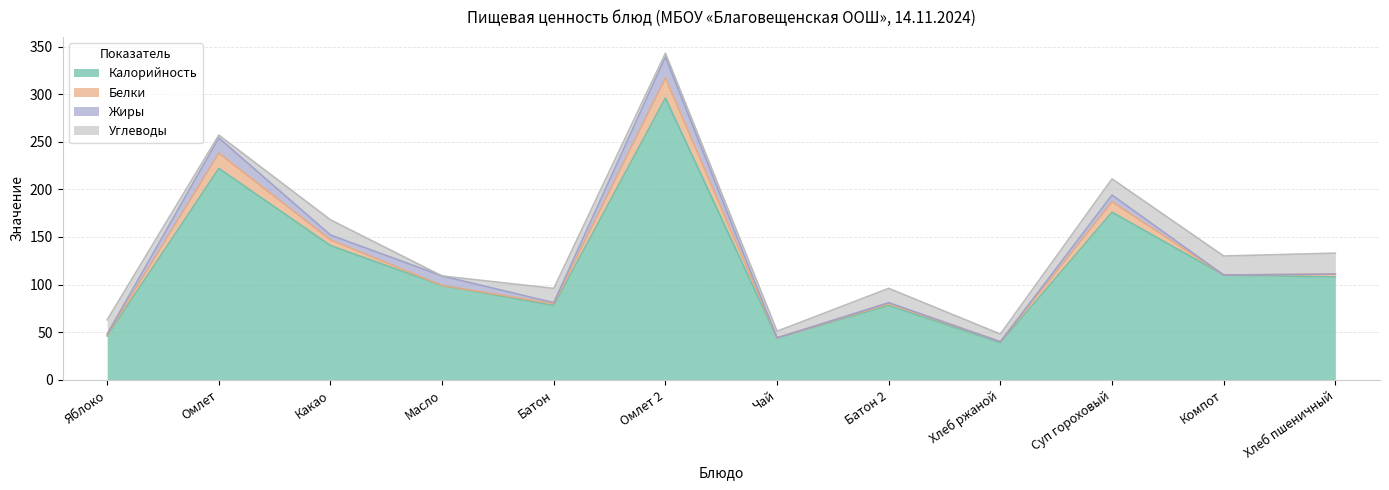

List the series in order of their peak value, highest first.

Калорийность, Жиры, Углеводы, Белки